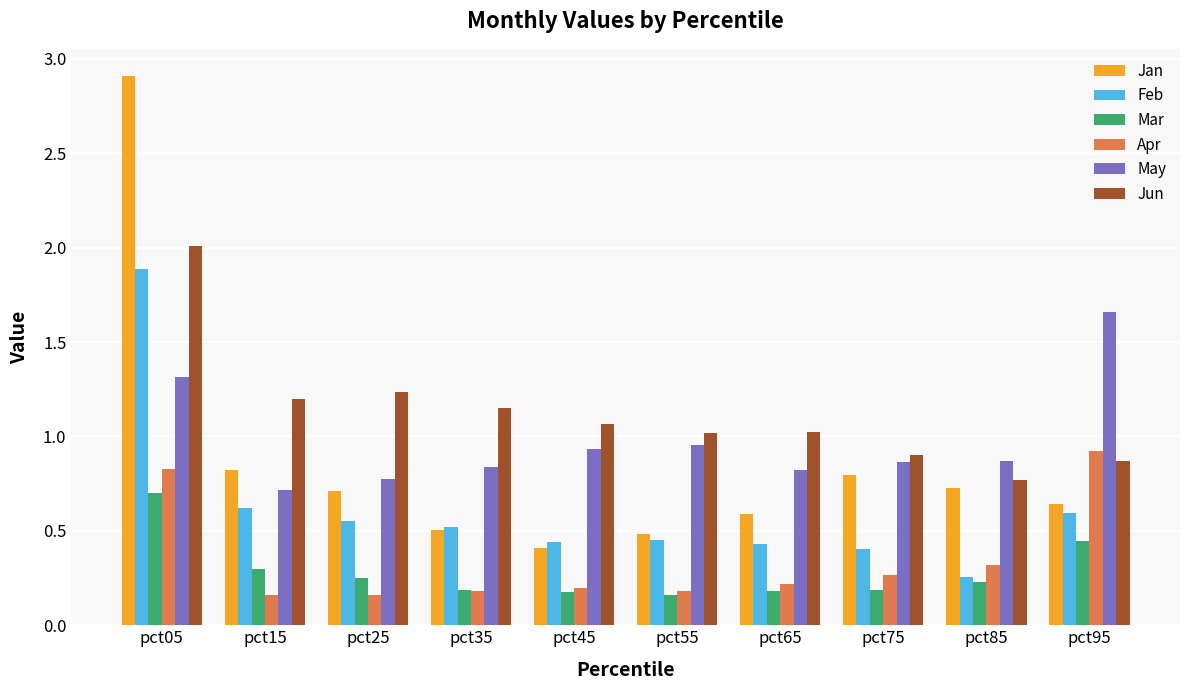

Which series has the largest total across all categories?

Jun